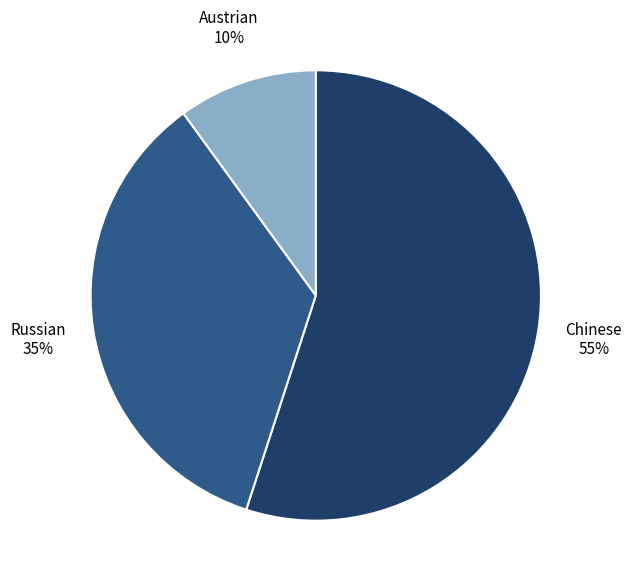

Rank the categories by value from lowest to highest.

Austrian, Russian, Chinese